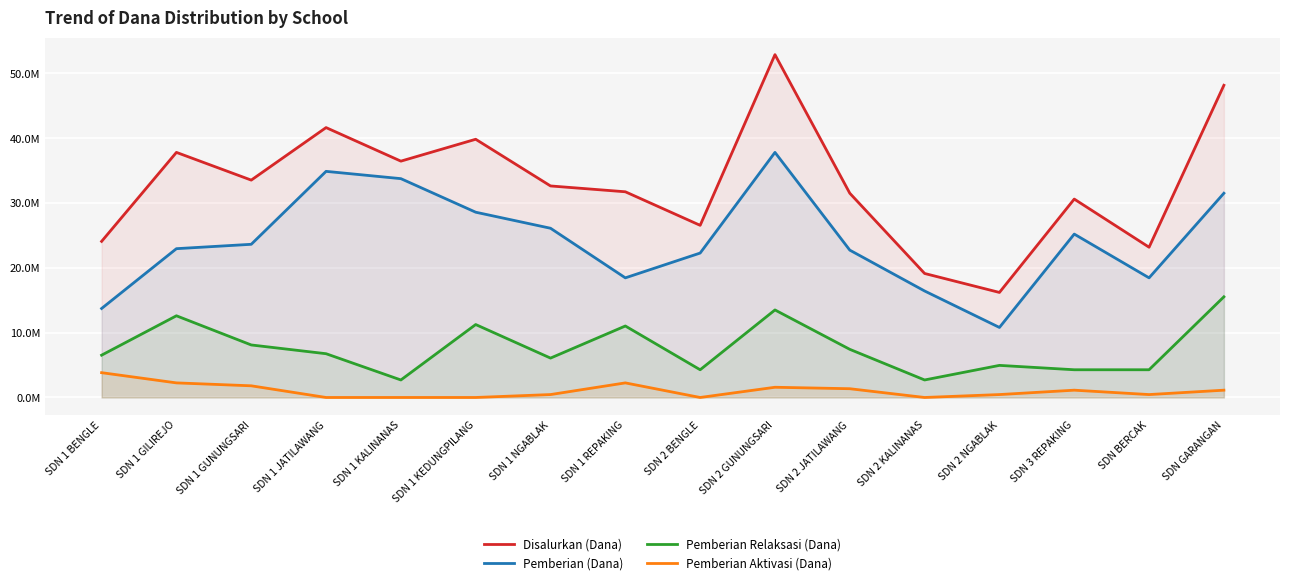

The Pemberian Relaksasi (Dana) series shows 6525000 at SDN 1 BENGLE. True or false?

True